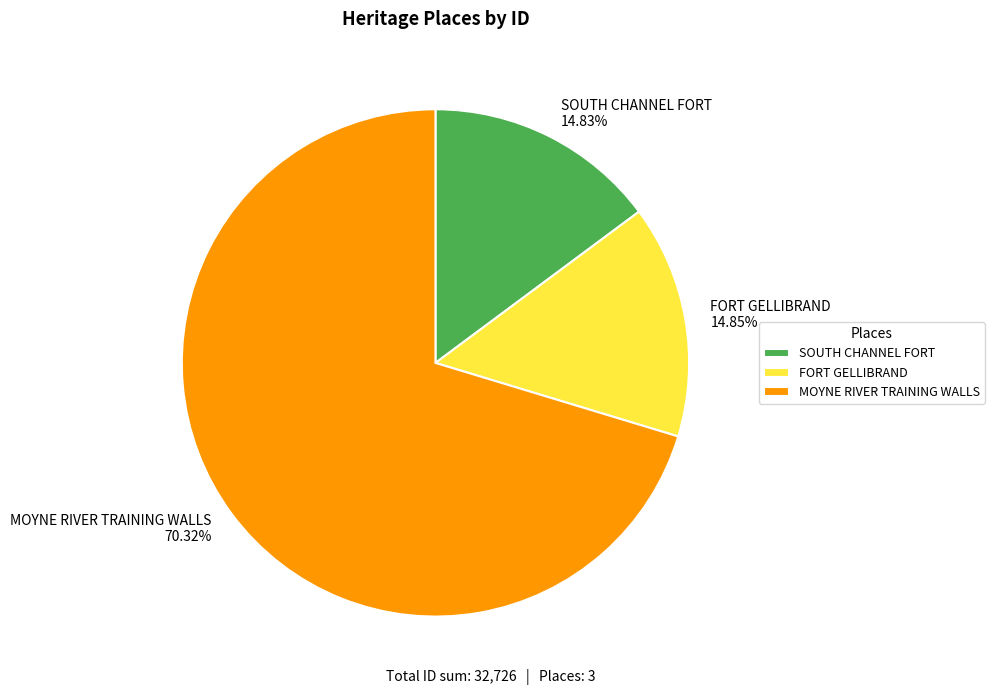

Which has a higher value, FORT GELLIBRAND or MOYNE RIVER TRAINING WALLS?

MOYNE RIVER TRAINING WALLS